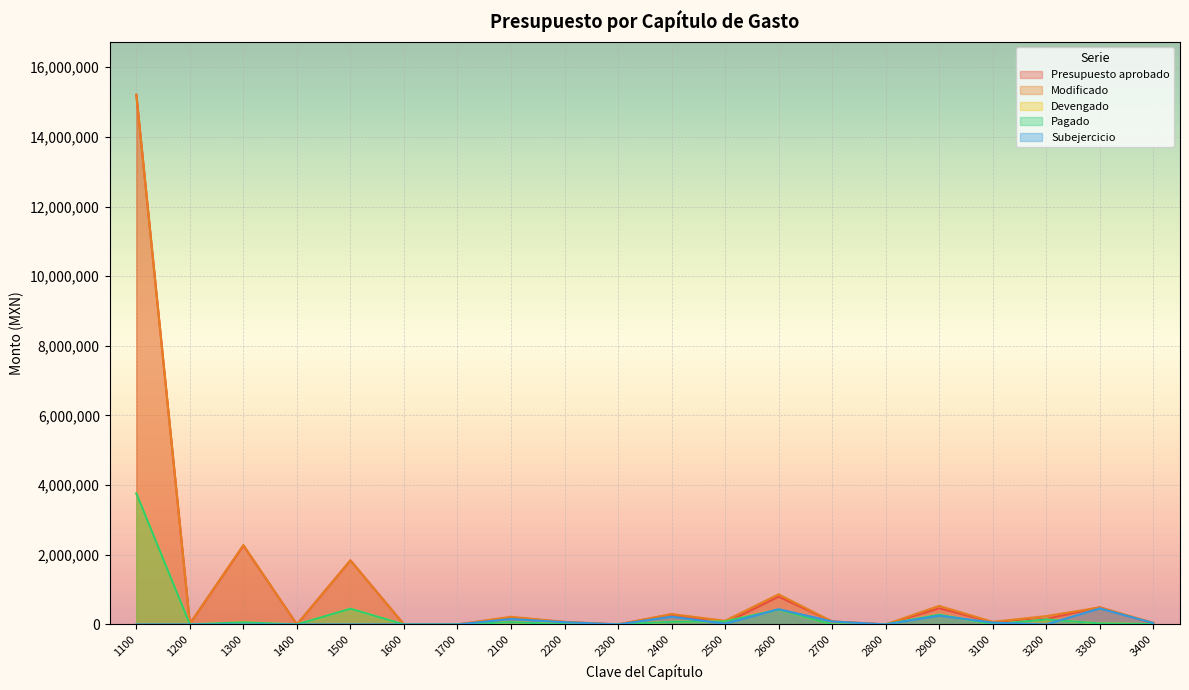

True or false: Pagado and Modificado intersect in this chart.

False